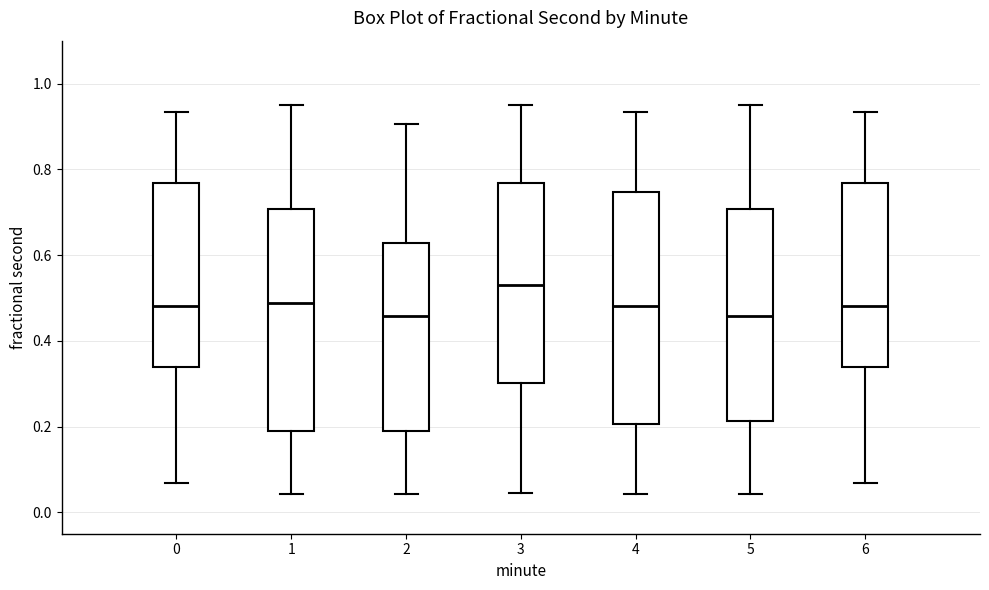

Which box is the tallest, from its lower edge to its upper edge?

4